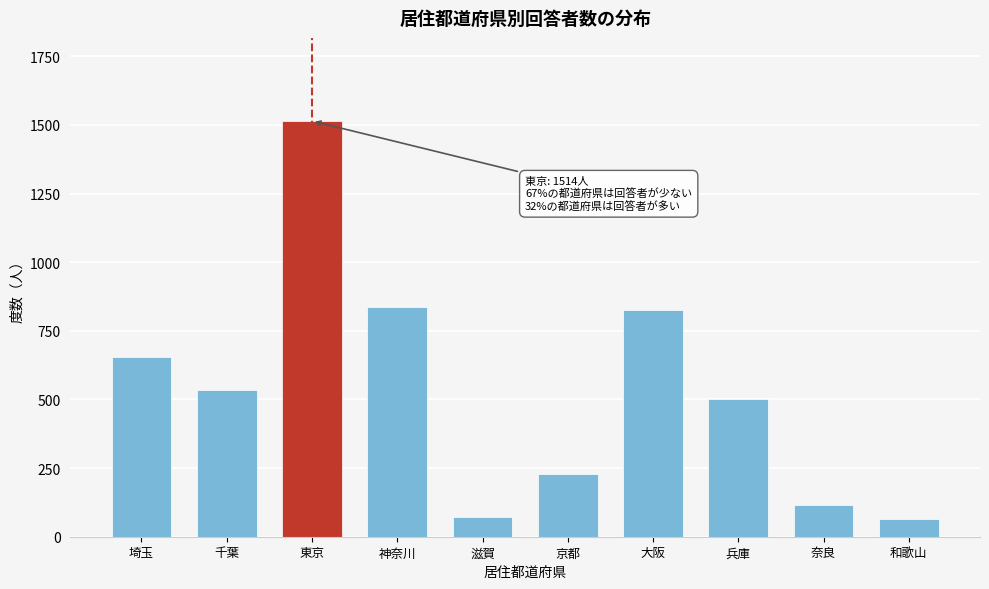

What is the ratio of the value at 奈良 to the value at 京都?

0.5